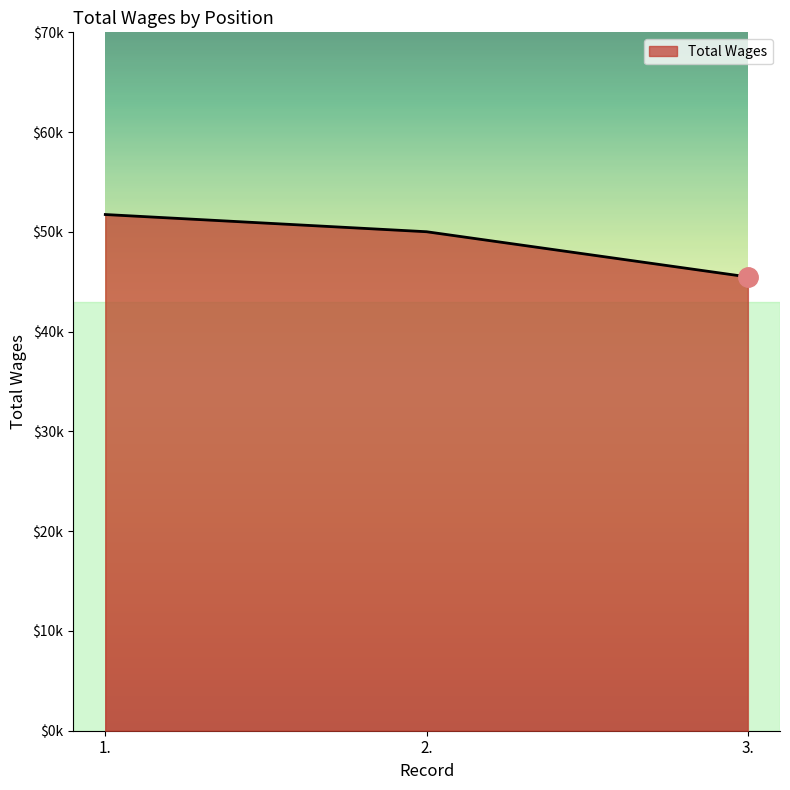

At which label is the value closest to 48612?

2.